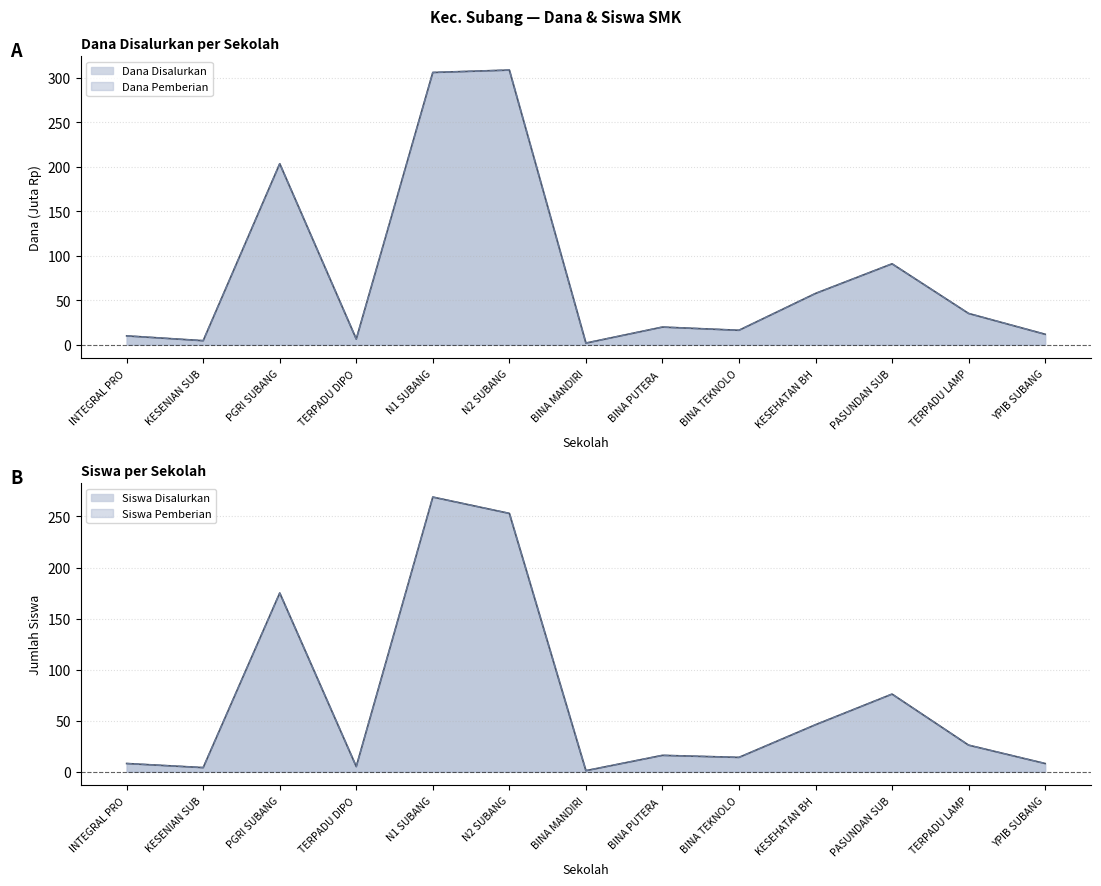

At which label is Dana Disalurkan closest to 155?

PGRI SUBANG